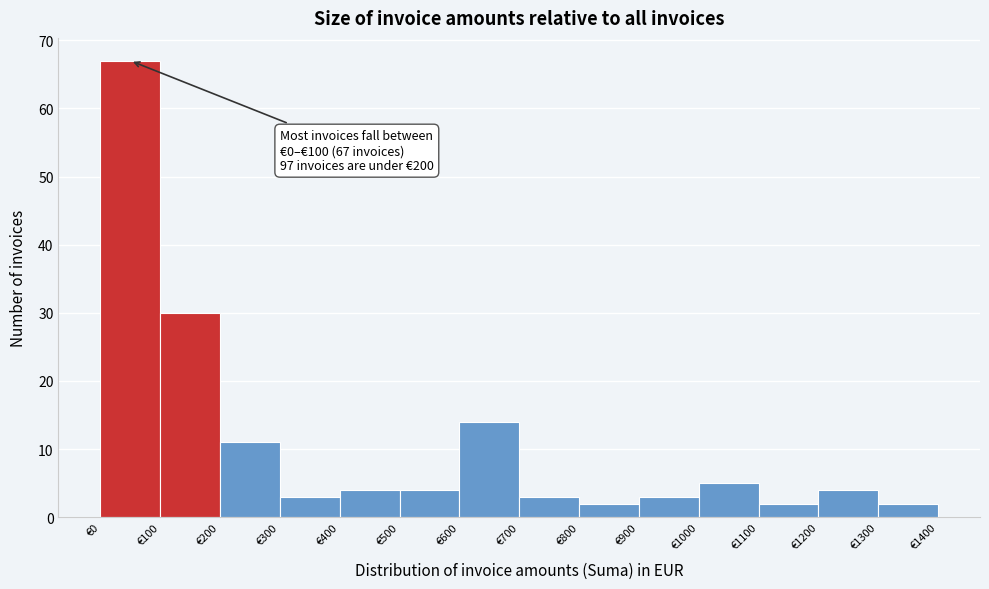

Over which range of the x-axis is the bar tallest?

0 to 100